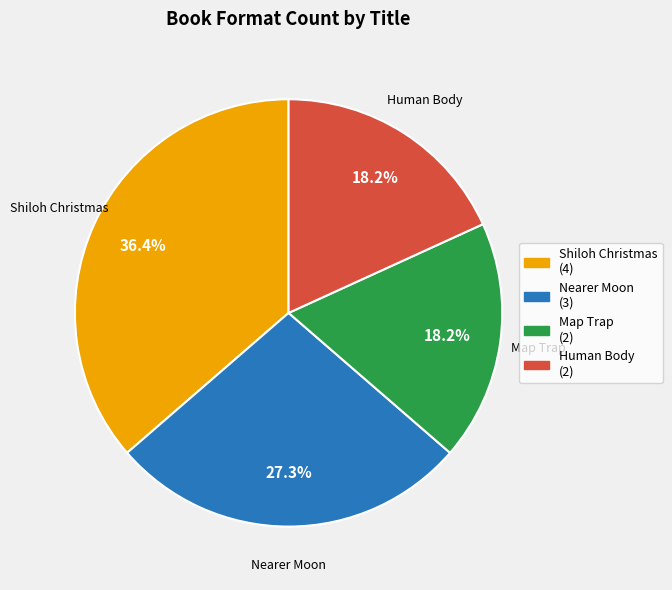

Combined, do Shiloh Christmas and Map Trap account for over 50%?

Yes